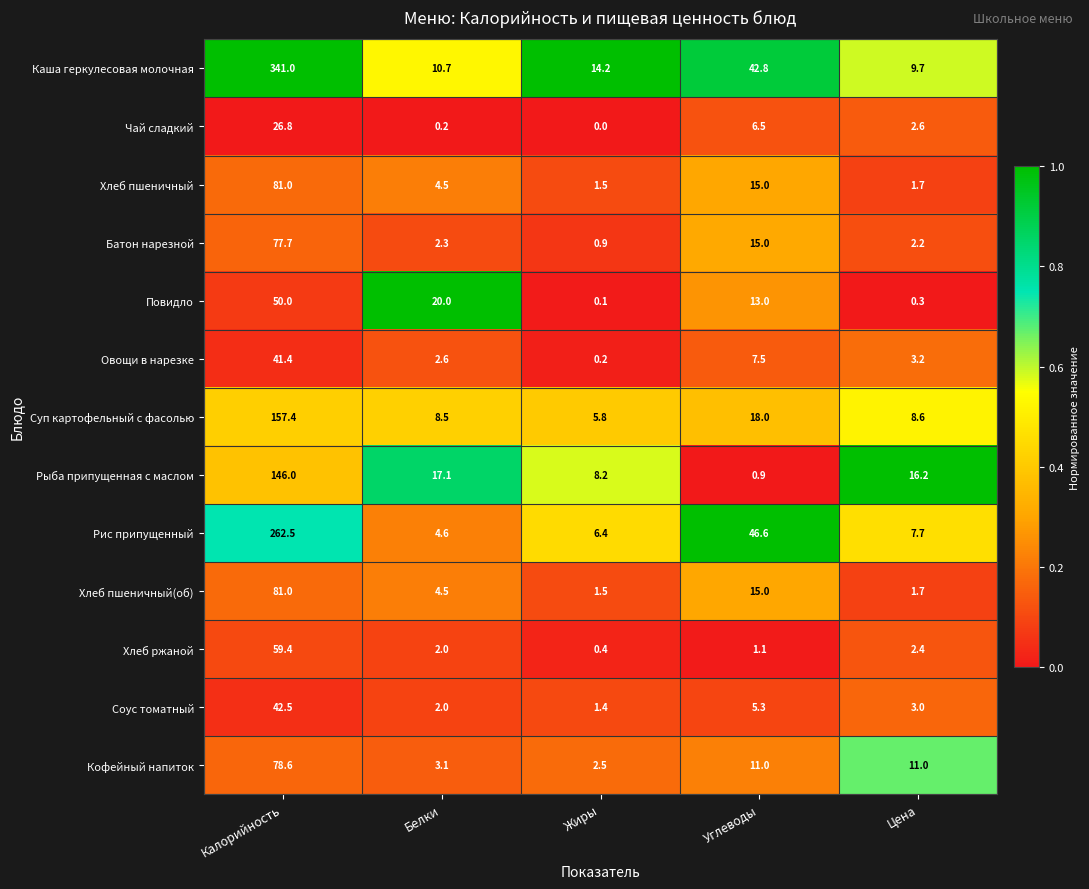

What is the sum of the Чай сладкий values at Цена and Белки?

2.8